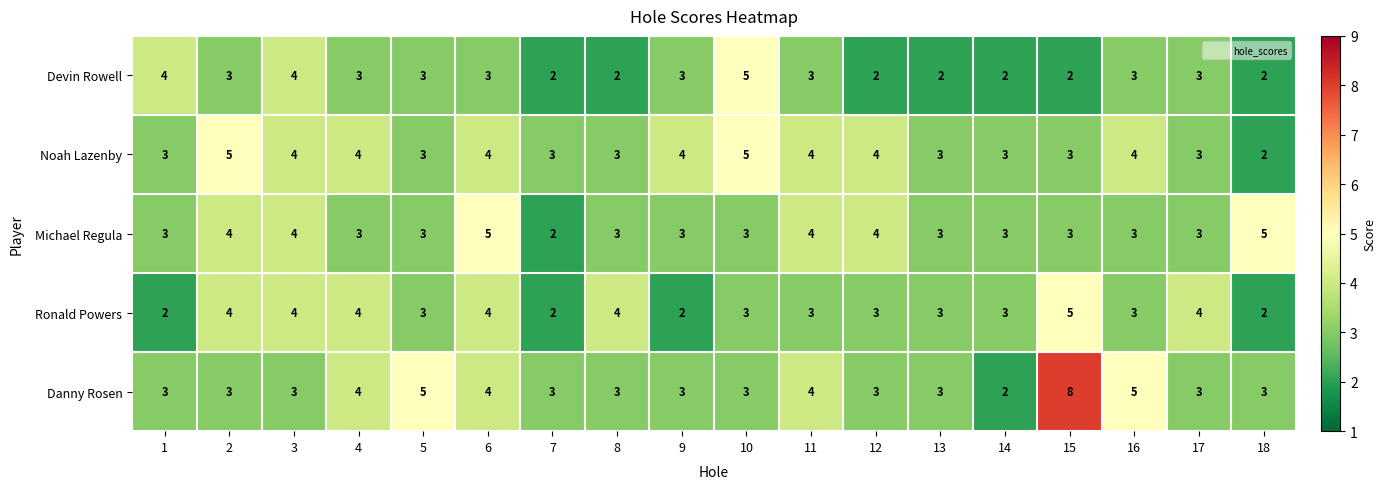

Is it true that Ronald Powers equals 0 at 1?

False